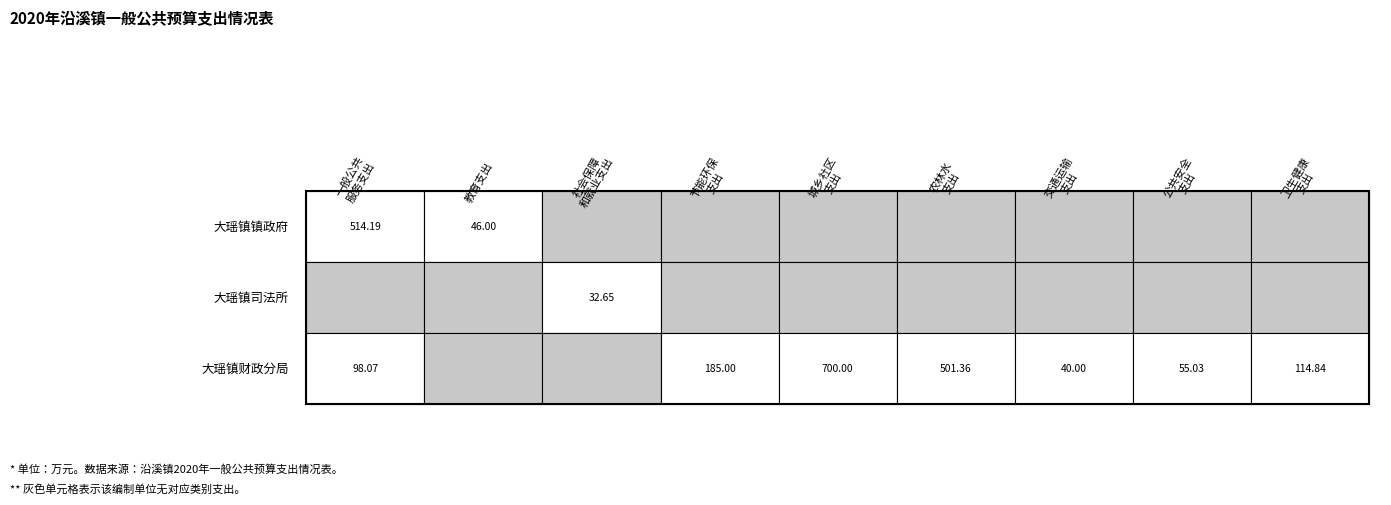

Reading left to right, what are all the values shown in this chart?

大瑶镇镇政府: 514.2	46.0	0.0	0.0	0.0	0.0	0.0	0.0	0.0
大瑶镇司法所: 0.0	0.0	32.6	0.0	0.0	0.0	0.0	0.0	0.0
大瑶镇财政分局: 98.1	0.0	0.0	185.0	700.0	501.4	40.0	55.0	114.8